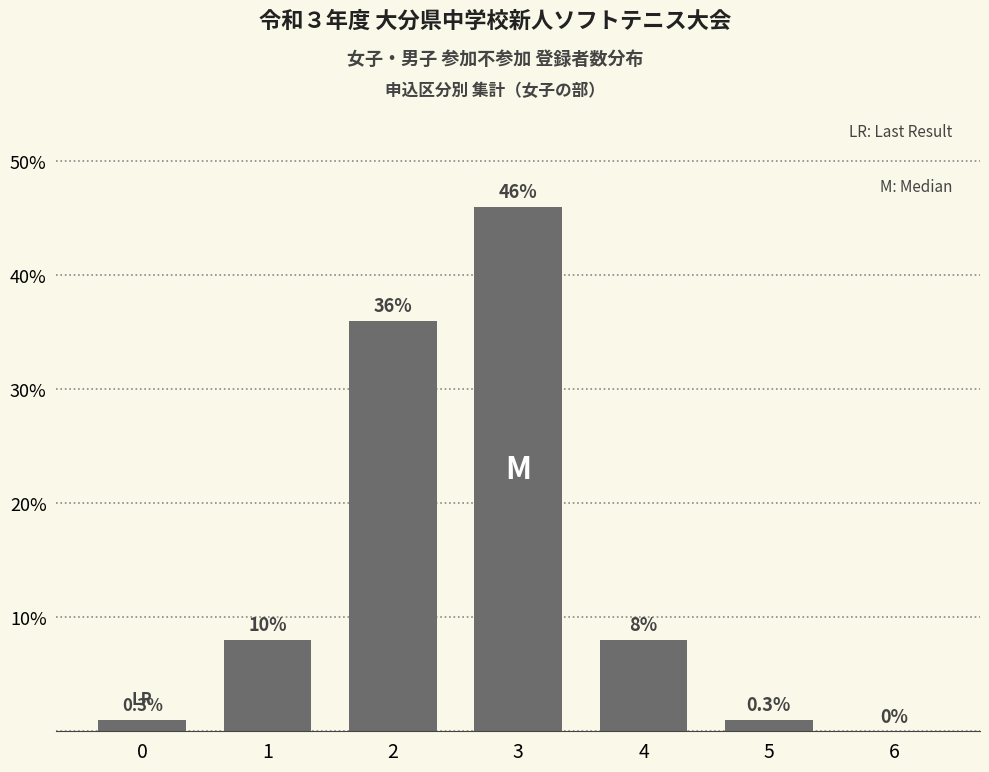

Count the number of data series in this chart.

1